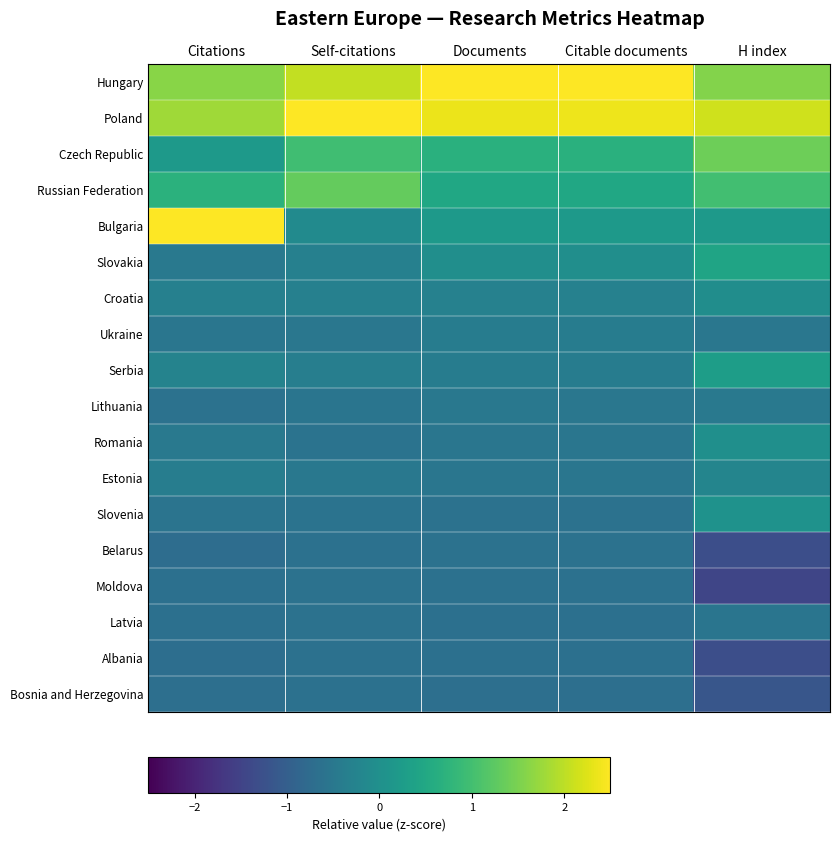

Reading right to left, transcribe all the data shown in this chart.

Hungary: H index=1.6	Citable documents=2.8	Documents=2.8	Self-citations=2.0	Citations=1.6
Poland: H index=2.1	Citable documents=2.4	Documents=2.4	Self-citations=2.7	Citations=1.8
Czech Republic: H index=1.4	Citable documents=0.7	Documents=0.7	Self-citations=1.0	Citations=0.2
Russian Federation: H index=1.0	Citable documents=0.5	Documents=0.5	Self-citations=1.3	Citations=0.7
Bulgaria: H index=0.2	Citable documents=0.2	Documents=0.2	Self-citations=-0.1	Citations=2.7
Slovakia: H index=0.4	Citable documents=-0.0	Documents=-0.0	Self-citations=-0.3	Citations=-0.5
Croatia: H index=-0.0	Citable documents=-0.3	Documents=-0.3	Self-citations=-0.3	Citations=-0.3
Ukraine: H index=-0.5	Citable documents=-0.4	Documents=-0.4	Self-citations=-0.5	Citations=-0.5
Serbia: H index=0.3	Citable documents=-0.4	Documents=-0.4	Self-citations=-0.4	Citations=-0.3
Lithuania: H index=-0.5	Citable documents=-0.5	Documents=-0.5	Self-citations=-0.6	Citations=-0.6
Romania: H index=-0.0	Citable documents=-0.5	Documents=-0.5	Self-citations=-0.6	Citations=-0.5
Estonia: H index=-0.2	Citable documents=-0.5	Documents=-0.5	Self-citations=-0.5	Citations=-0.4
Slovenia: H index=0.1	Citable documents=-0.6	Documents=-0.6	Self-citations=-0.6	Citations=-0.6
Belarus: H index=-1.3	Citable documents=-0.6	Documents=-0.6	Self-citations=-0.6	Citations=-0.7
Moldova: H index=-1.5	Citable documents=-0.6	Documents=-0.6	Self-citations=-0.6	Citations=-0.7
Latvia: H index=-0.6	Citable documents=-0.7	Documents=-0.7	Self-citations=-0.6	Citations=-0.7
Albania: H index=-1.3	Citable documents=-0.7	Documents=-0.7	Self-citations=-0.6	Citations=-0.7
Bosnia and Herzegovina: H index=-1.2	Citable documents=-0.7	Documents=-0.7	Self-citations=-0.6	Citations=-0.7